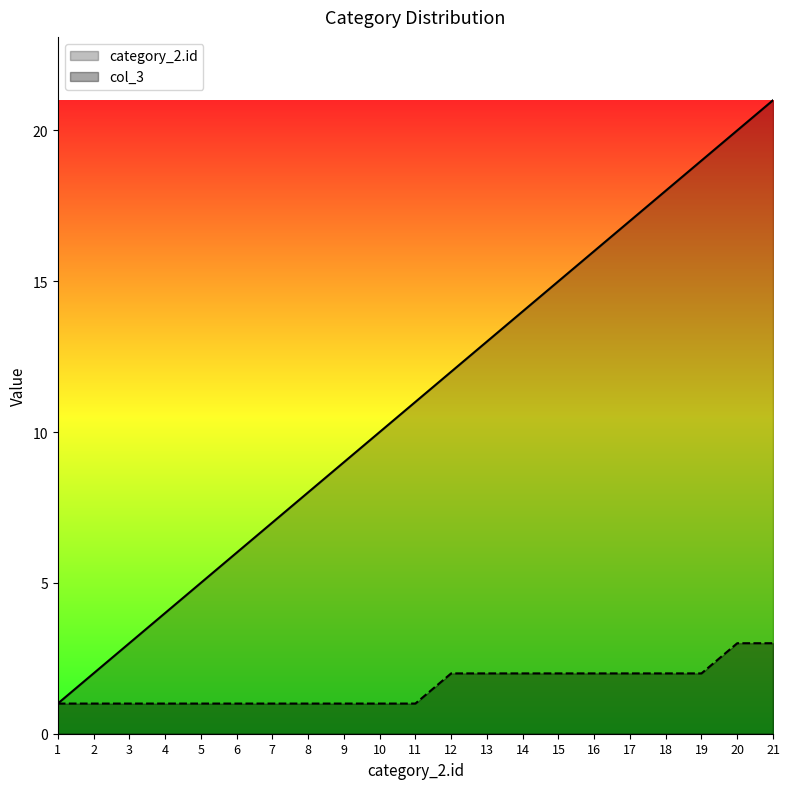

How many values in the category_2.id series exceed 11?

10